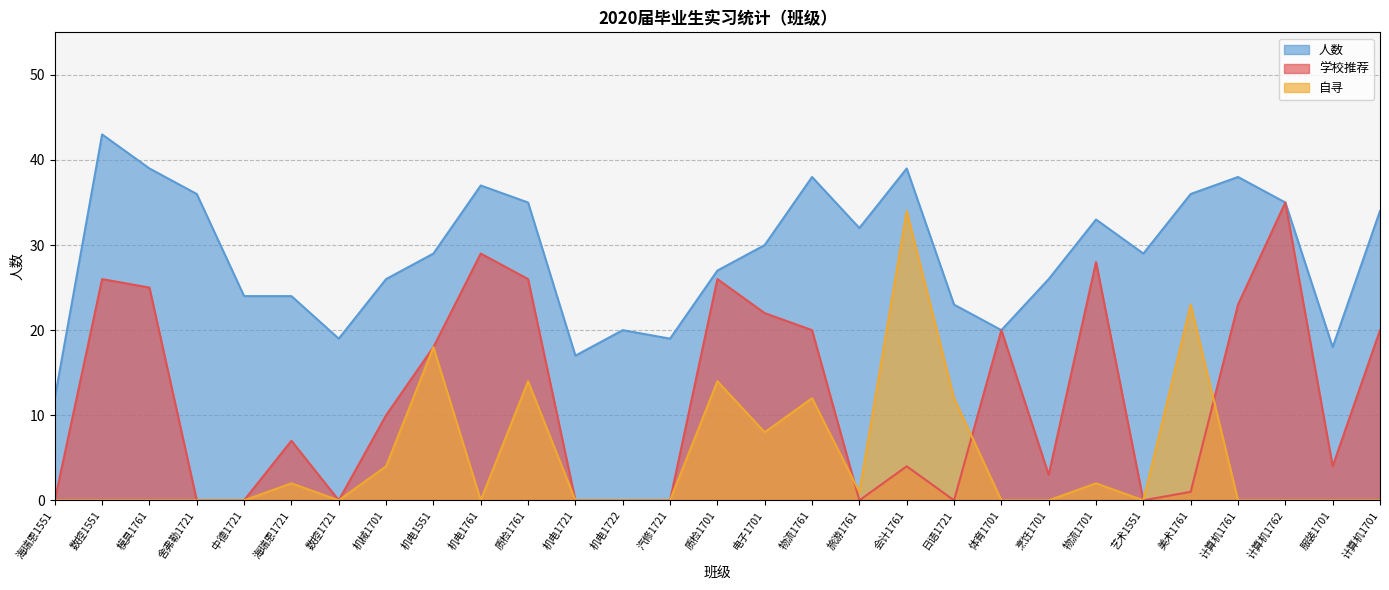

At 计算机1762, list the series in order from largest to smallest.

学校推荐, 人数, 自寻